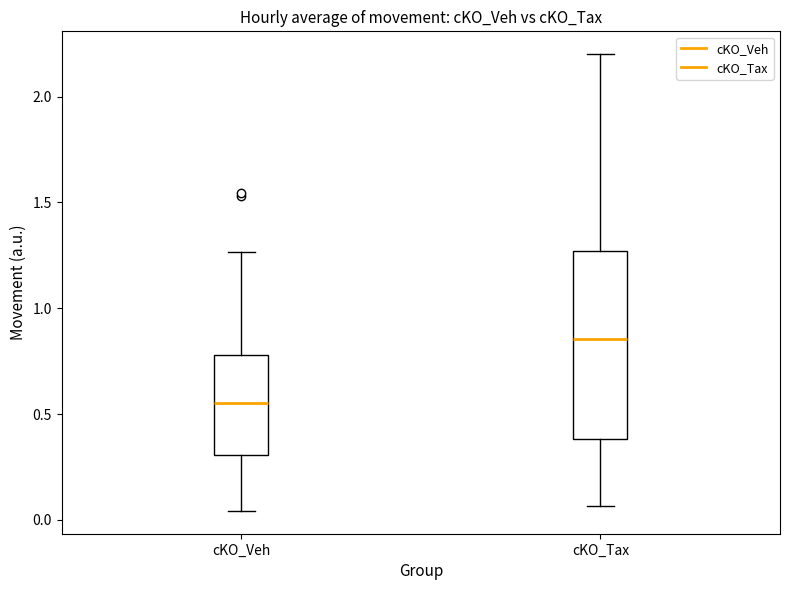

Which box has the lowest median line?

cKO_Veh